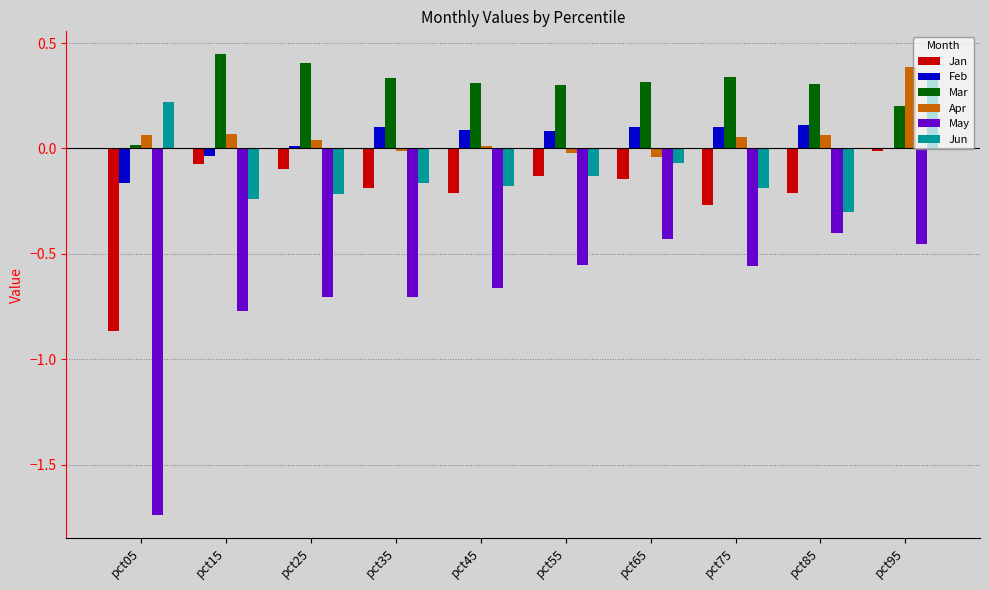

Are the bars horizontal?

No